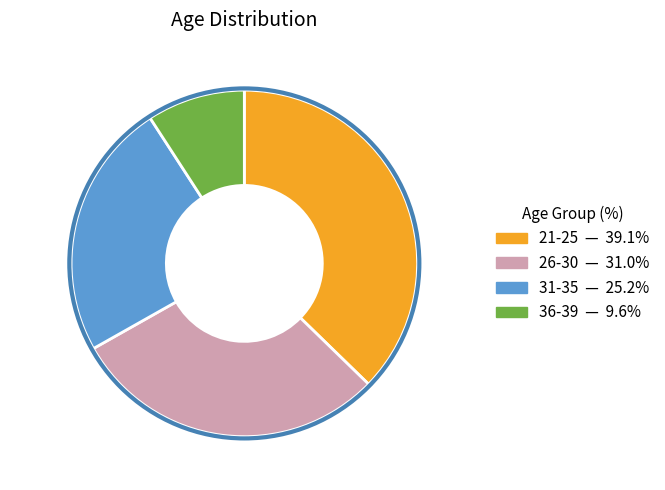

Which has a higher value, 31-35 or 26-30?

26-30